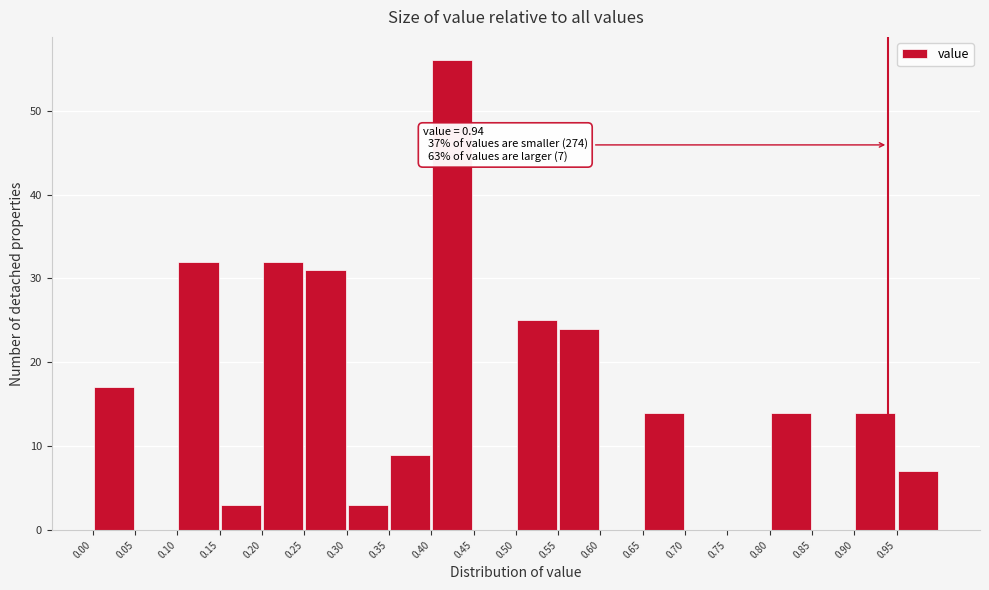

Over which range of the x-axis is the bar tallest?

0.40 to 0.45